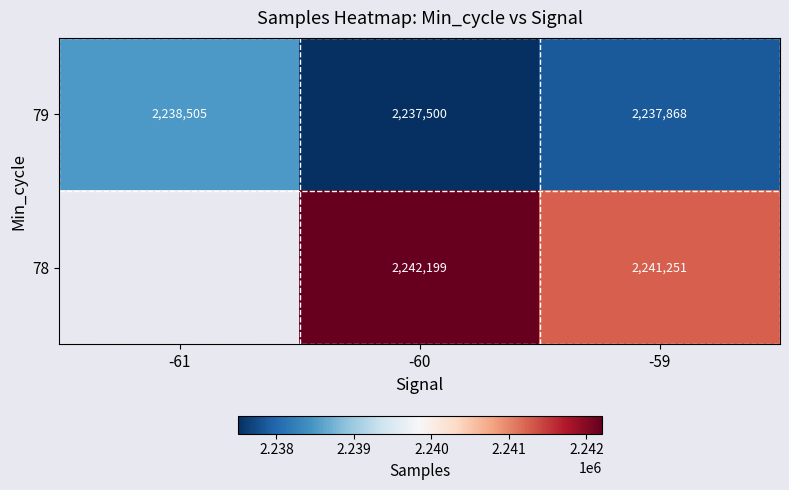

Where is 79 nearest to the value 2238002?

-59